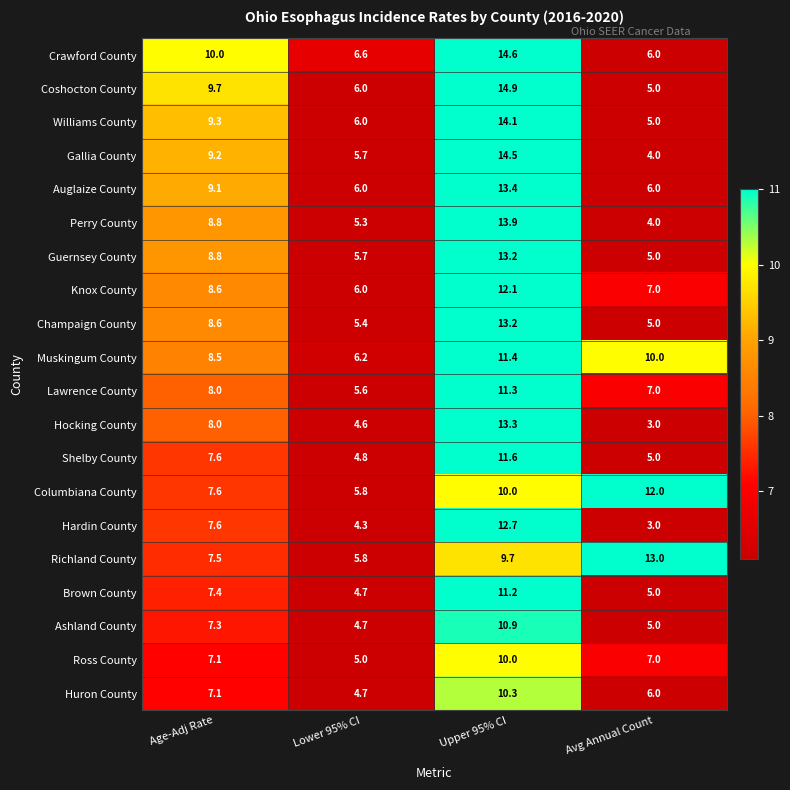

Is the value of Brown County at Lower 95% CI greater than the value of Crawford County at Lower 95% CI?

No